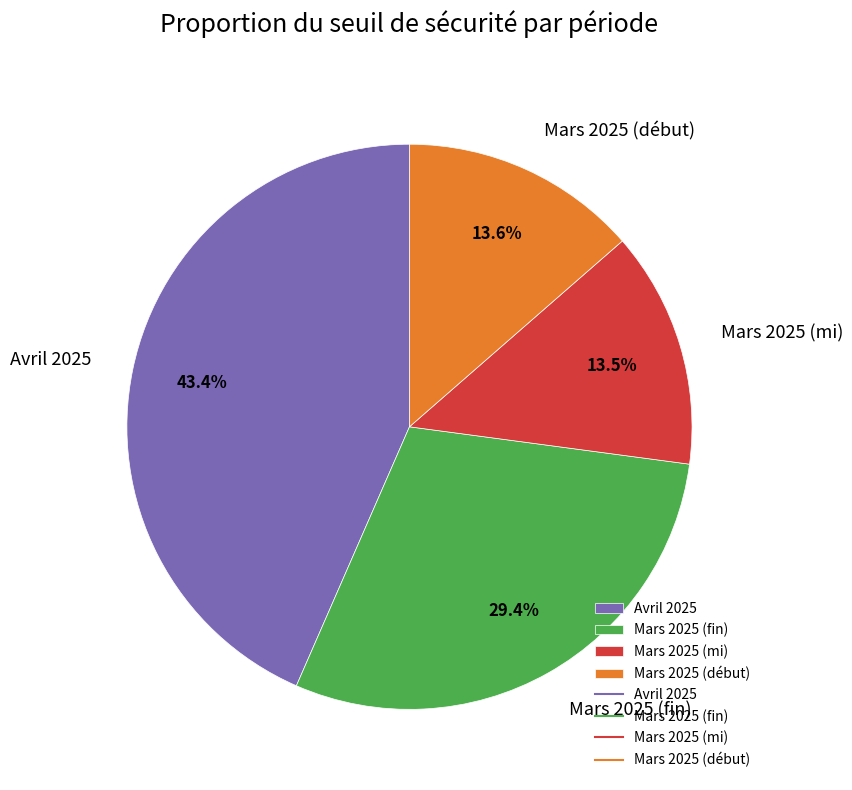

How many segments does this pie chart have?

4